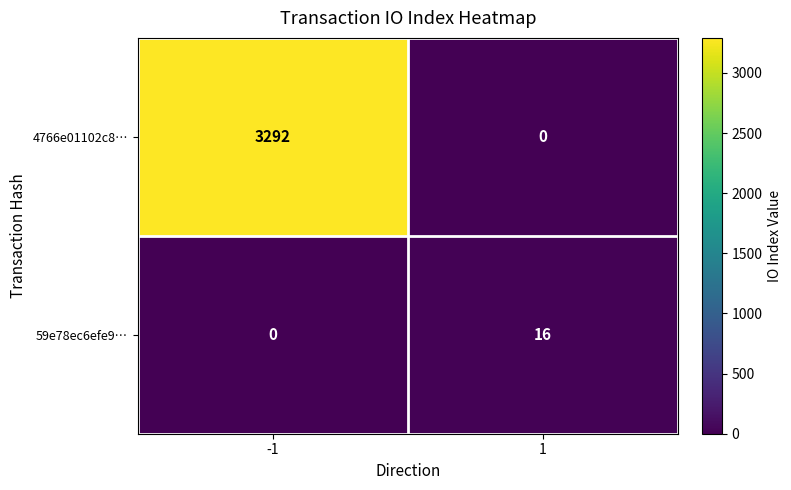

Rank the series by their maximum value, from lowest to highest.

59e78ec6efe9…, 4766e01102c8…